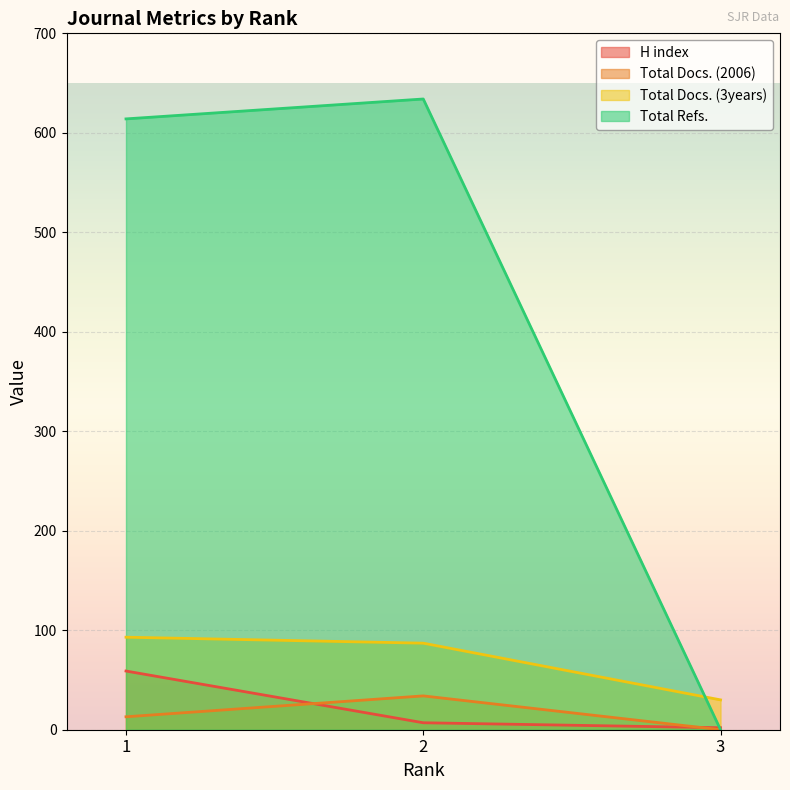

What are all the series names shown in the legend?

H index, Total Docs. (2006), Total Docs. (3years), Total Refs.